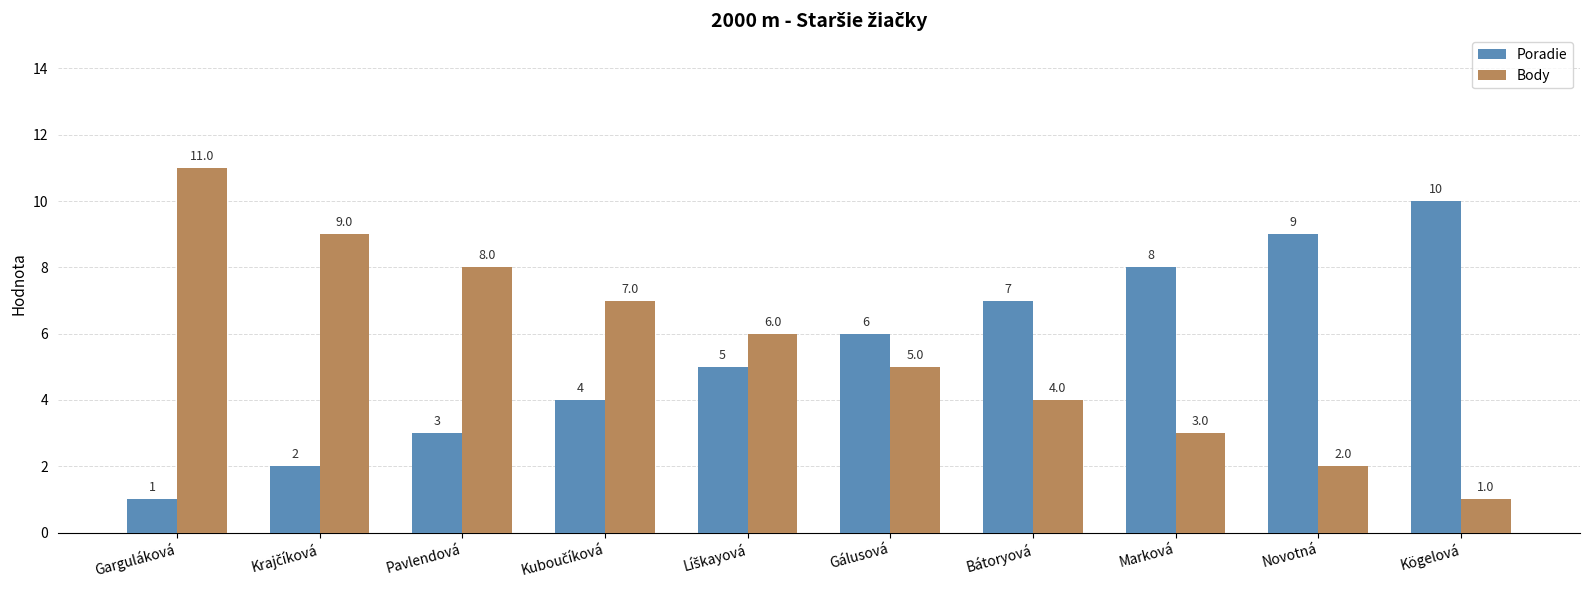

Which series has the widest spread of values?

Body